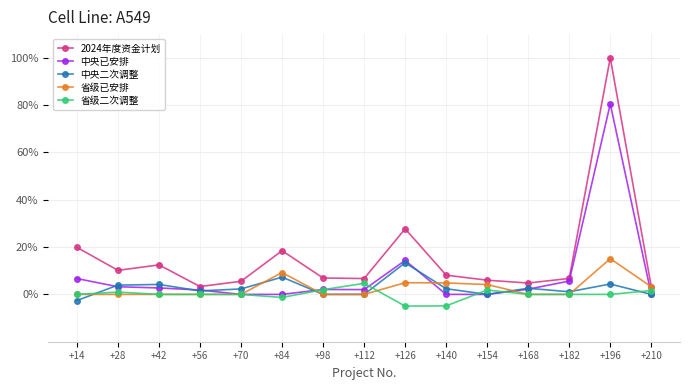

True or false: 2024年度资金计划 has more than 2 interior local peaks.

True